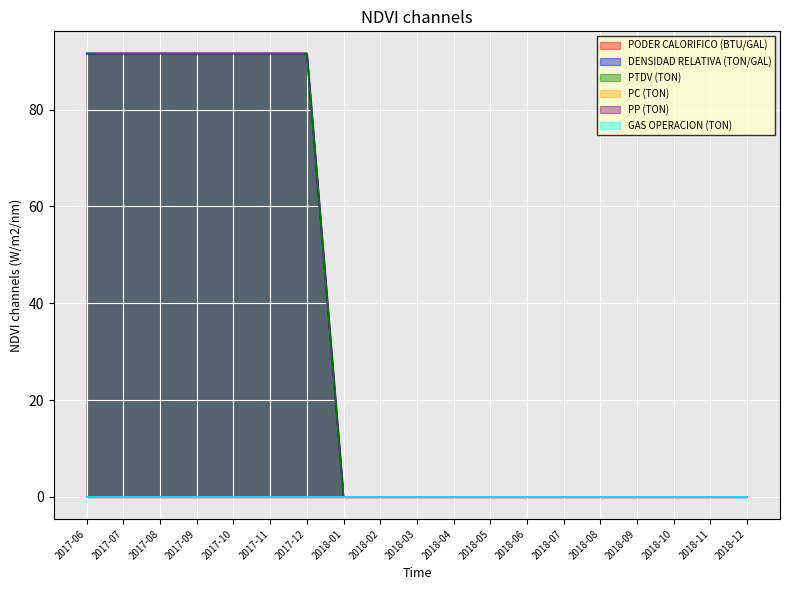

Which series has the widest spread of values?

PODER CALORIFICO (BTU/GAL)